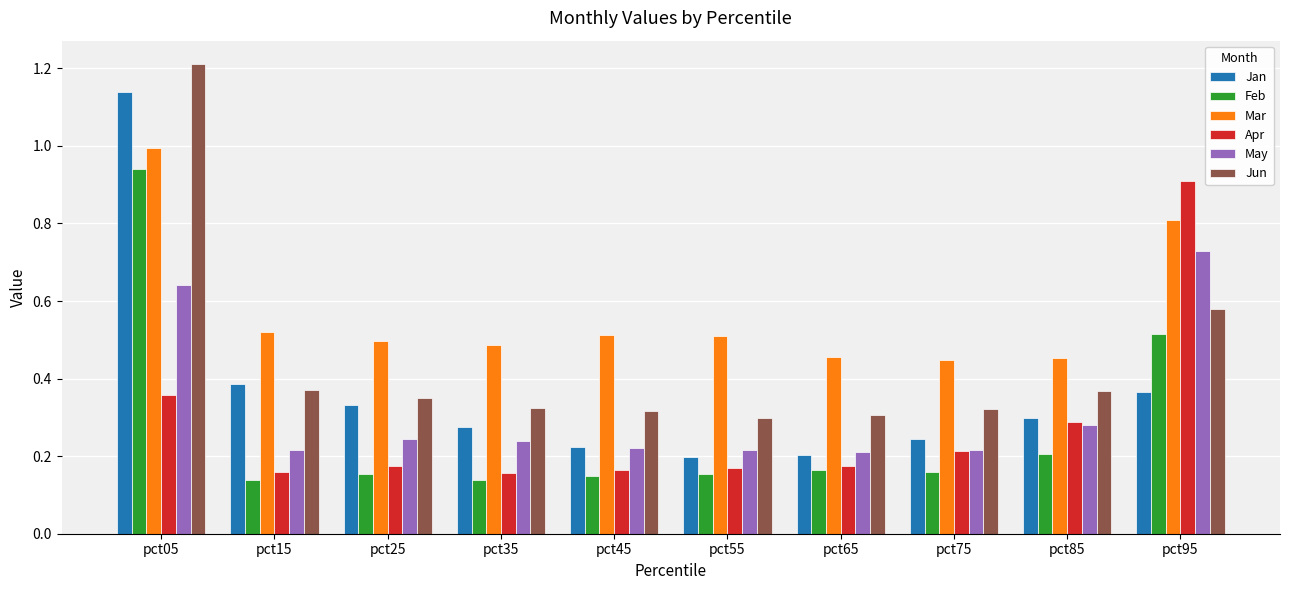

Which series has the largest range (max minus min)?

Jan